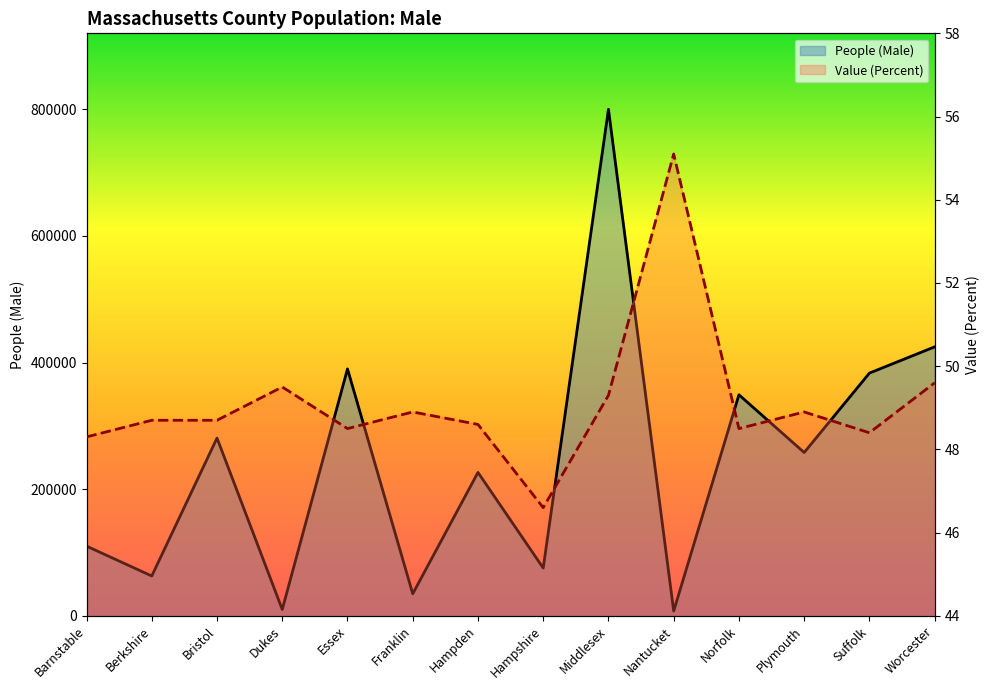

Where is the first local minimum for People (Male)?

Berkshire